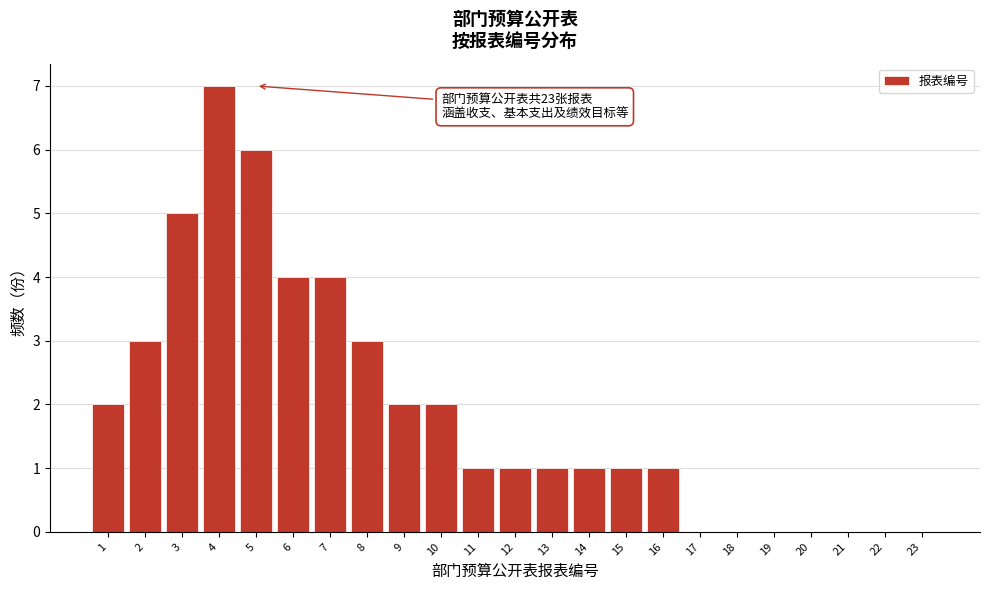

Reading right to left, extract all data points from this chart.

23=0	22=0	21=0	20=0	19=0	18=0	17=0	16=1	15=1	14=1	13=1	12=1	11=1	10=2	9=2	8=3	7=4	6=4	5=6	4=7	3=5	2=3	1=2